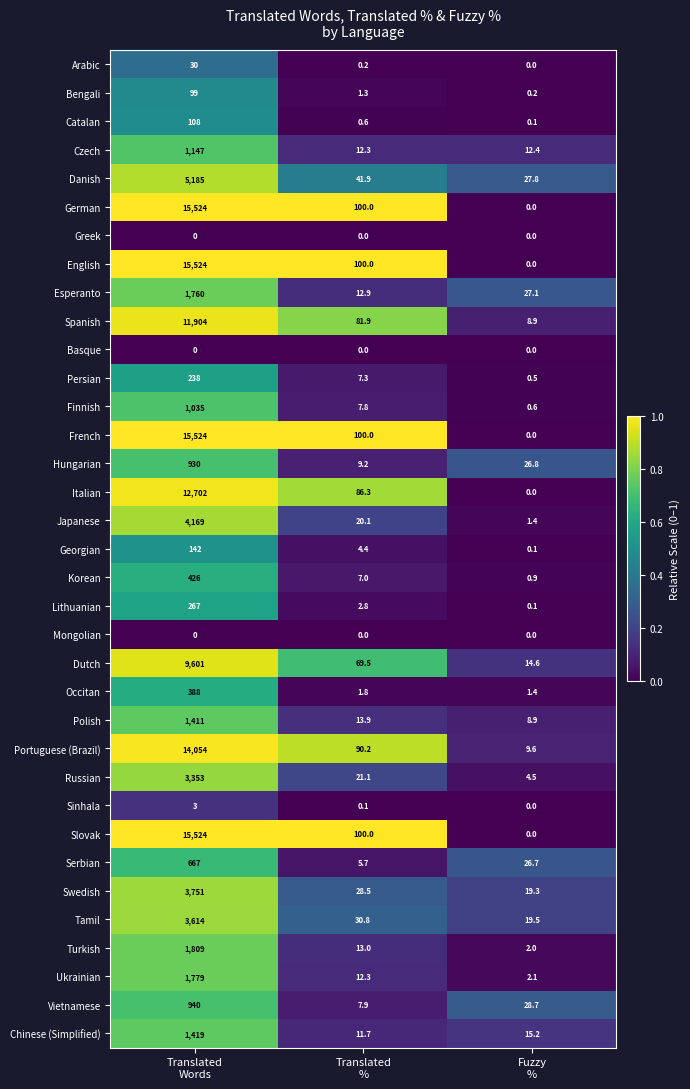

What is the difference between the maximum and minimum values in the English series?

15524.0